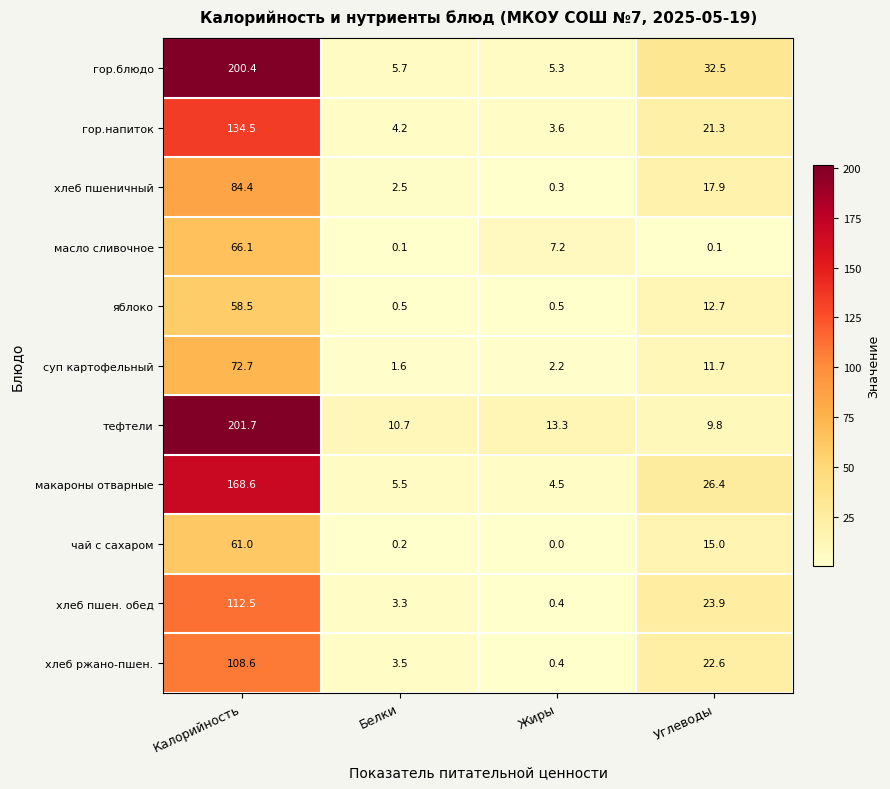

What is the spread (max minus min) of values at Жиры?

13.3